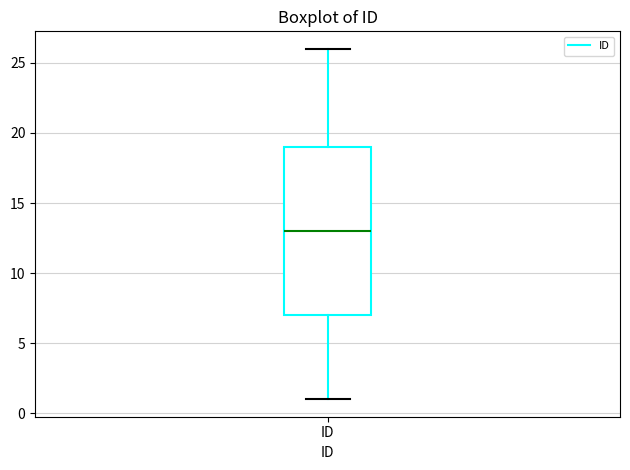

Transcribe this box plot: give where the median line is, the range the box spans, and where the two whiskers end, as read against the y-axis. The values are not printed on the chart, so give them approximately, as read against the axis.

median 13, box 7 to 19, whiskers 1 to 26